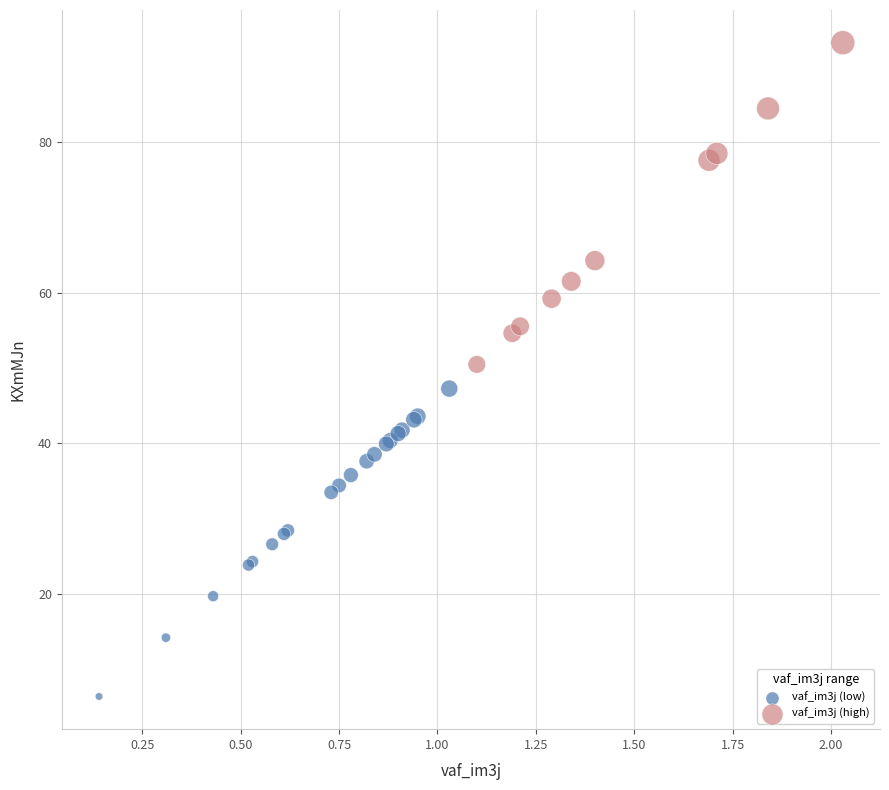

Which series reaches the minimum Y coordinate?

vaf_im3j (low)